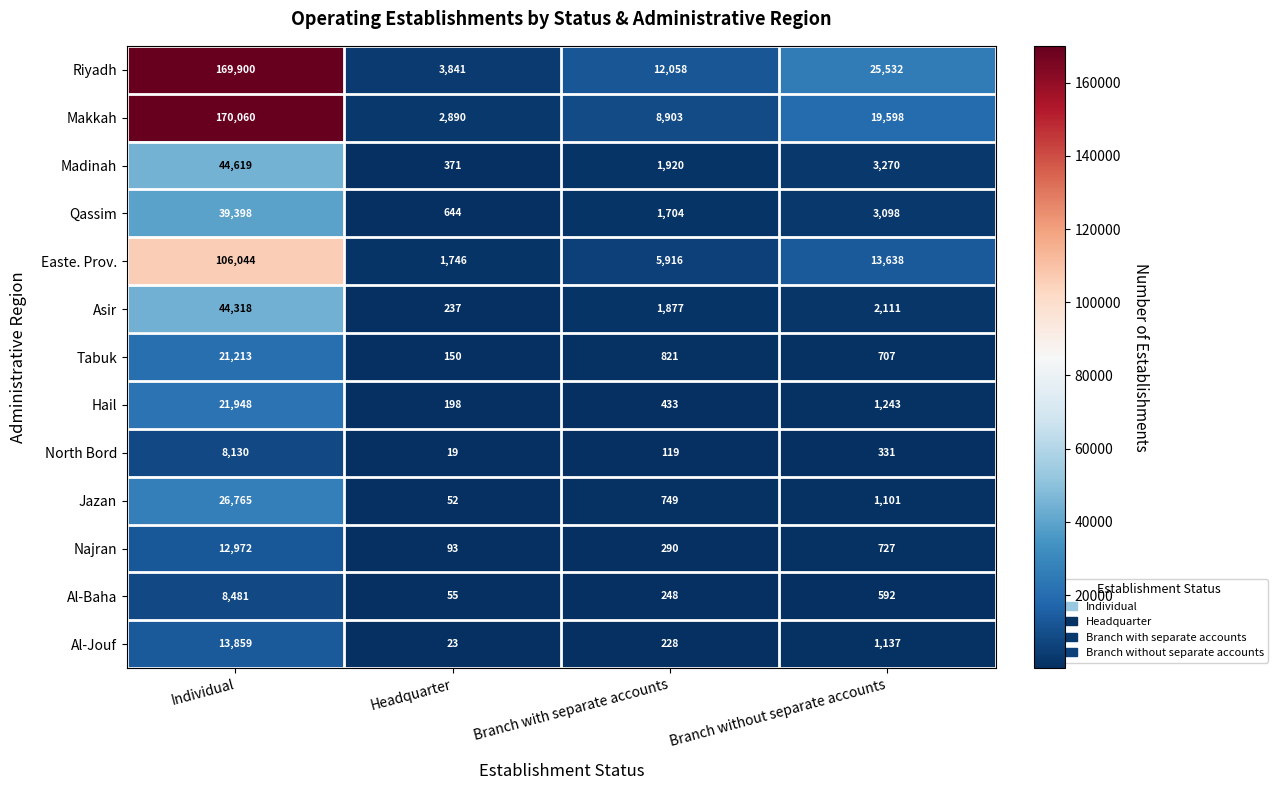

At which category does the chart reach its peak across all series?

Individual